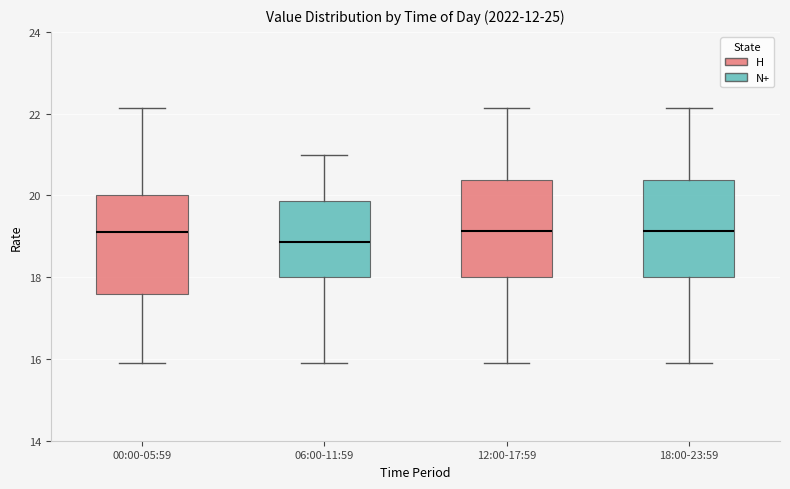

Where does the upper whisker of the box for 12:00-17:59 end on the y-axis? The values are not printed on the chart, so give them approximately, as read against the axis.

22.2